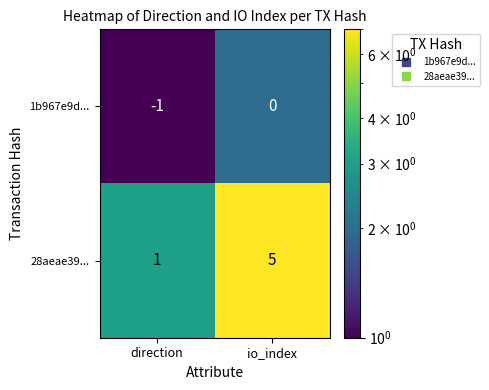

Reading right to left, list all the values displayed in this chart.

1b967e9d...: 0	-1
28aeae39...: 5	1